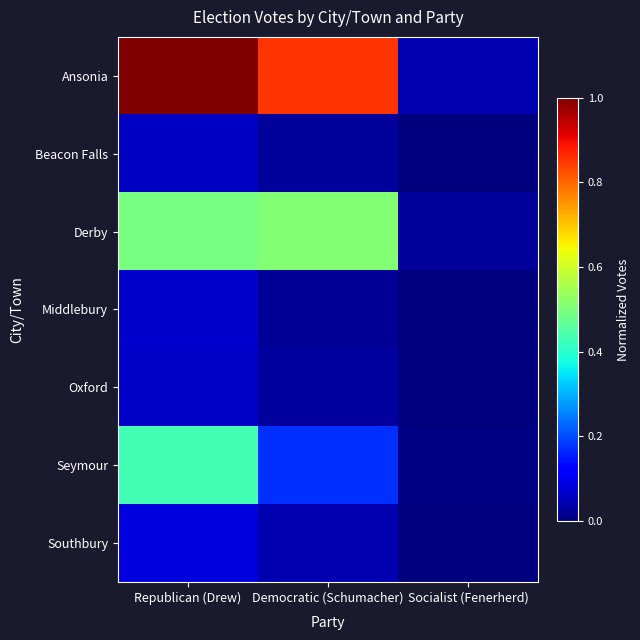

Which series has the largest total across all categories?

Ansonia